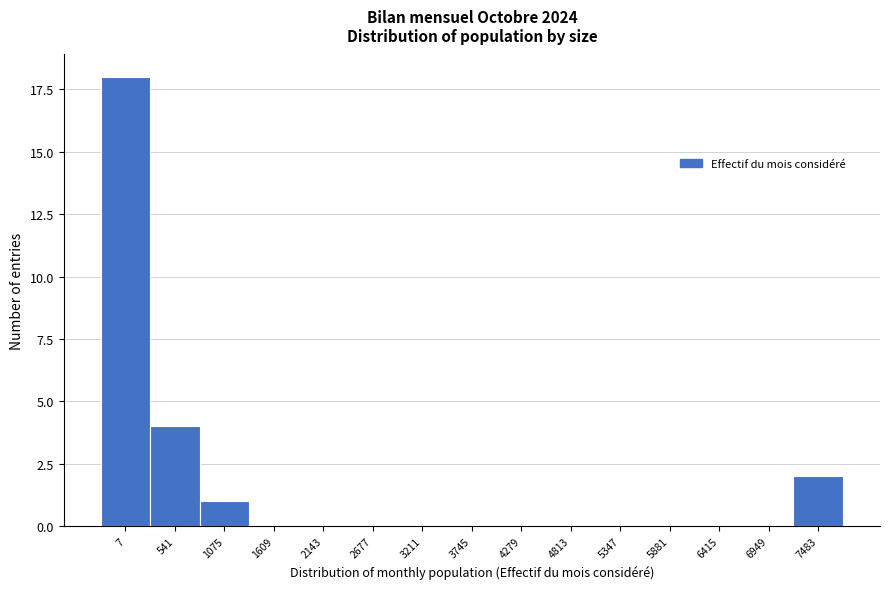

Reading left to right, extract all data points from this chart.

7=18	541=4	1075=1	1609=0	2143=0	2677=0	3211=0	3745=0	4279=0	4813=0	5347=0	5881=0	6415=0	6949=0	7483=2